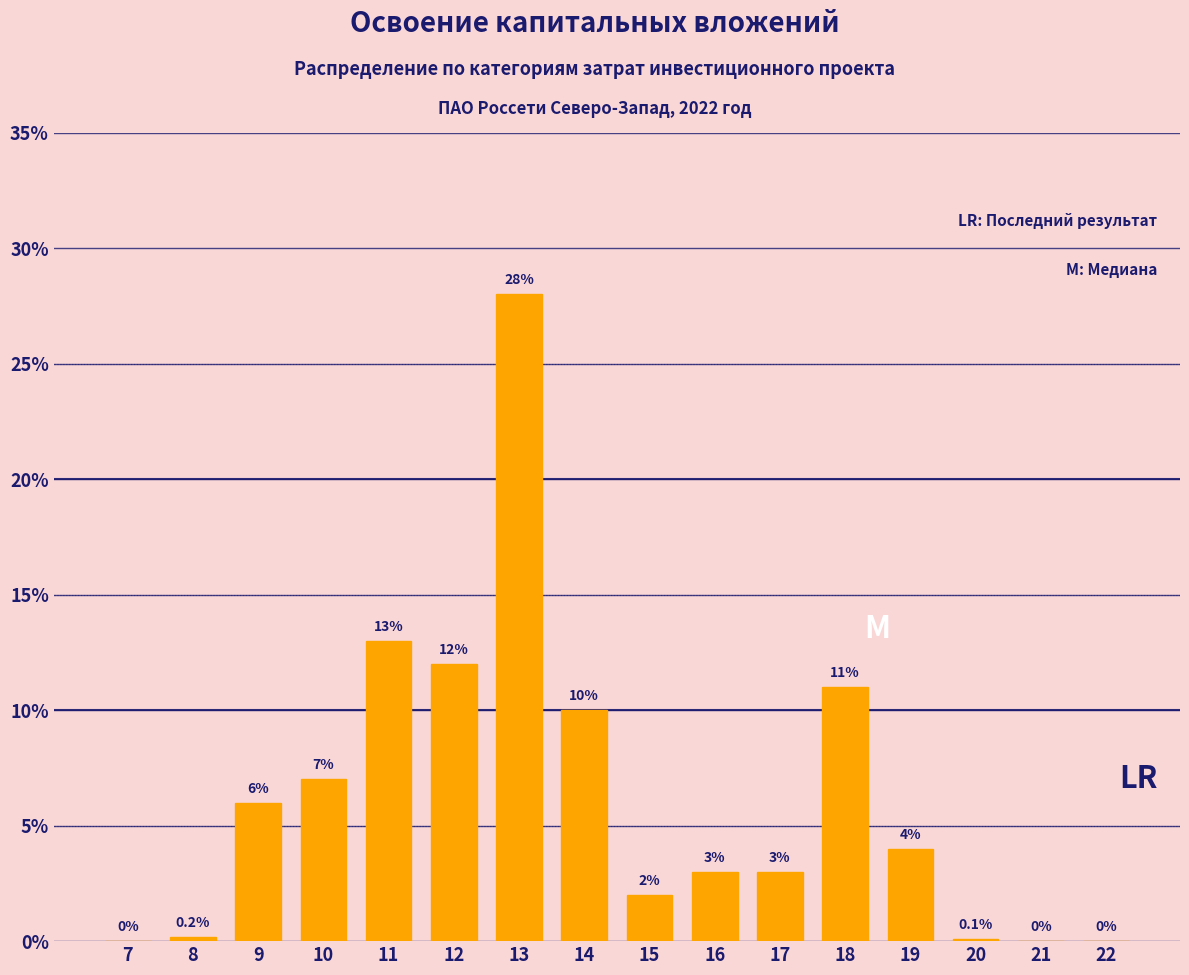

Reading left to right, transcribe all the data shown in this chart.

7=0.0	8=0.2	9=6.0	10=7.0	11=13.0	12=12.0	13=28.0	14=10.0	15=2.0	16=3.0	17=3.0	18=11.0	19=4.0	20=0.1	21=0.0	22=0.0